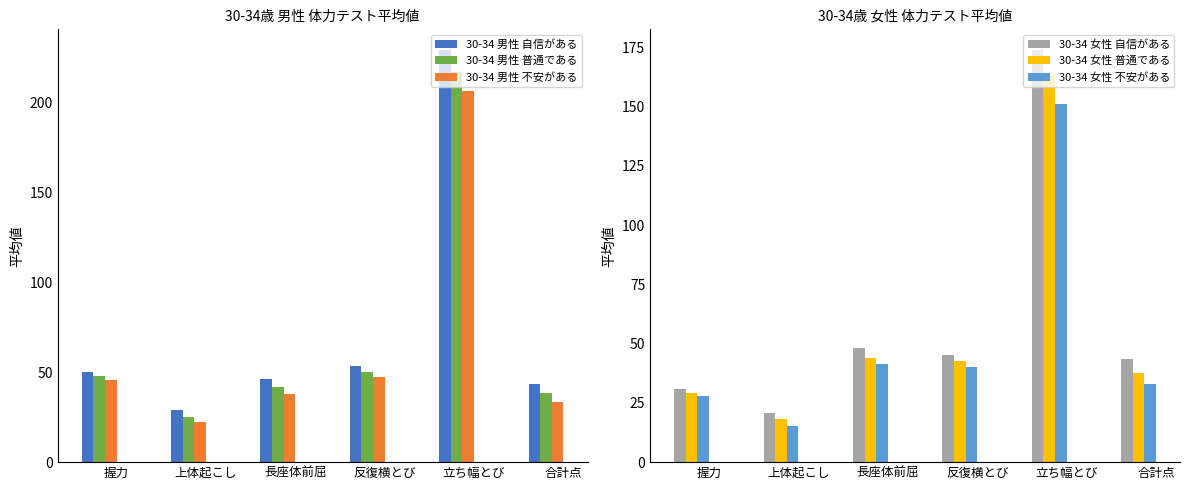

The 30-34 男性 不安がある series shows 6.0 at 上体起こし. True or false?

False